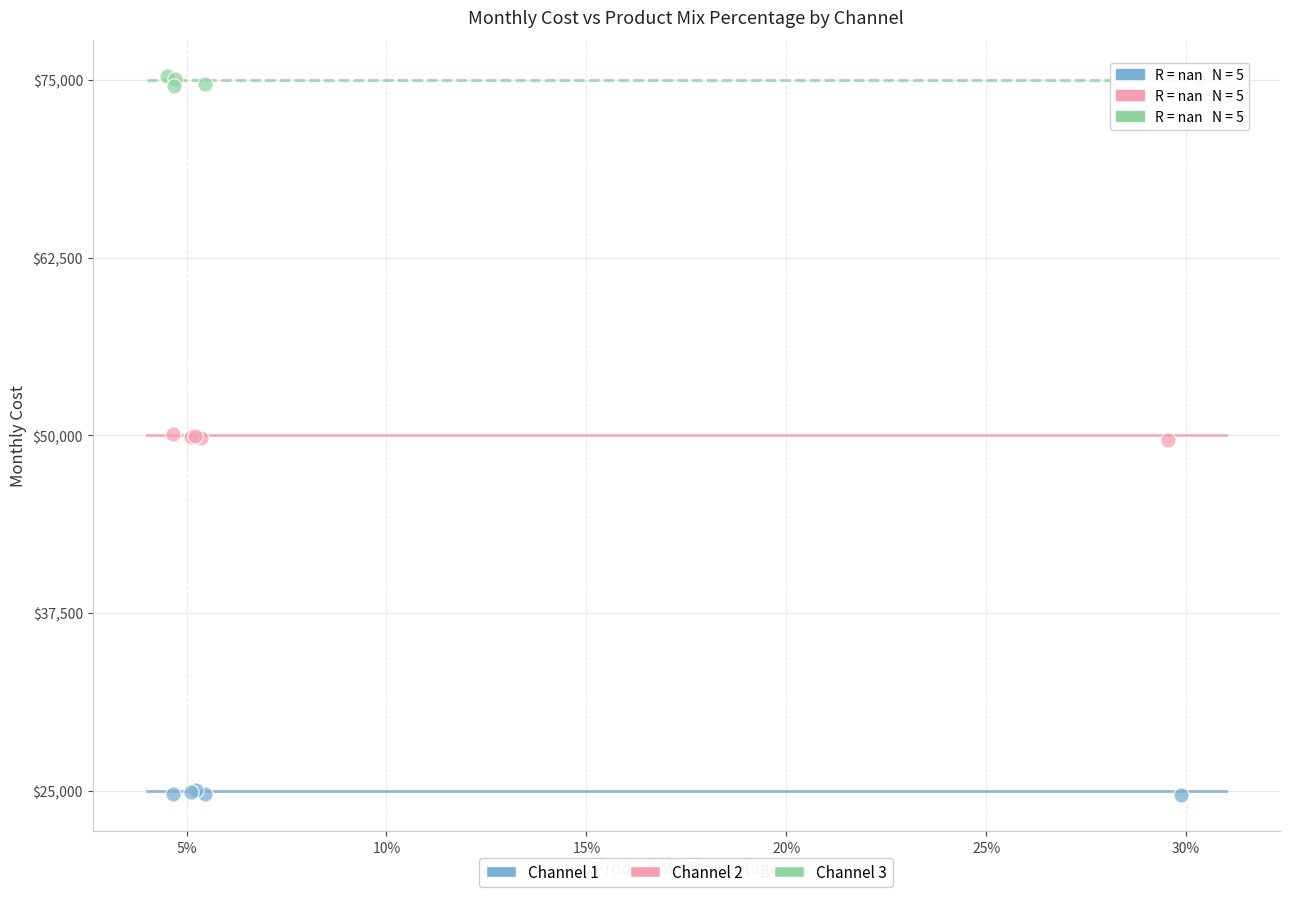

Which series reaches the minimum Y coordinate?

Channel 1